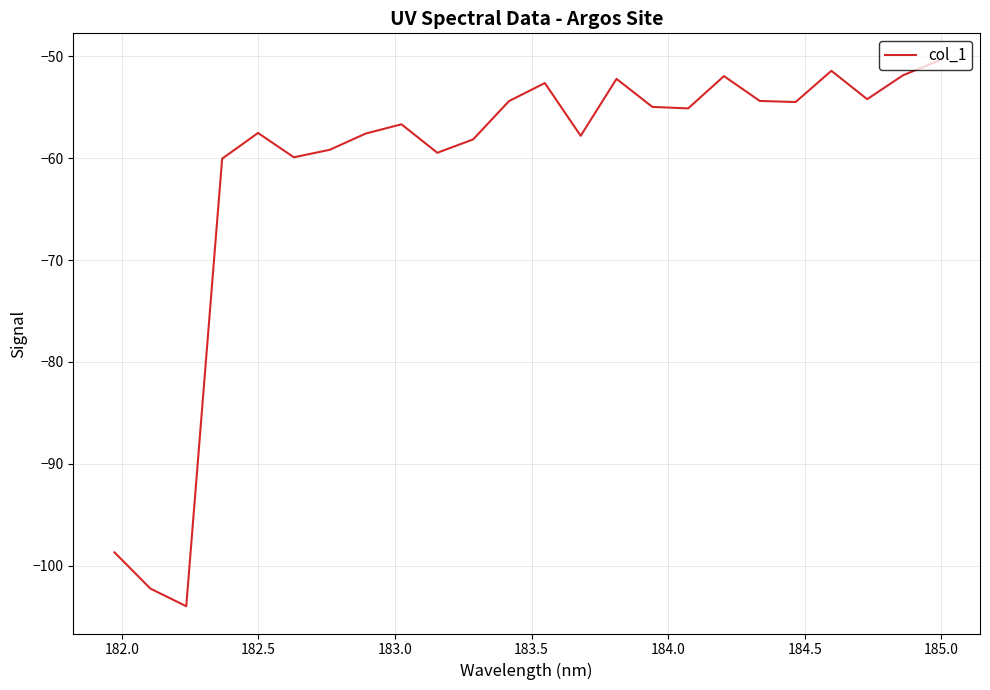

What is the minimum value shown in the chart?

-104.0